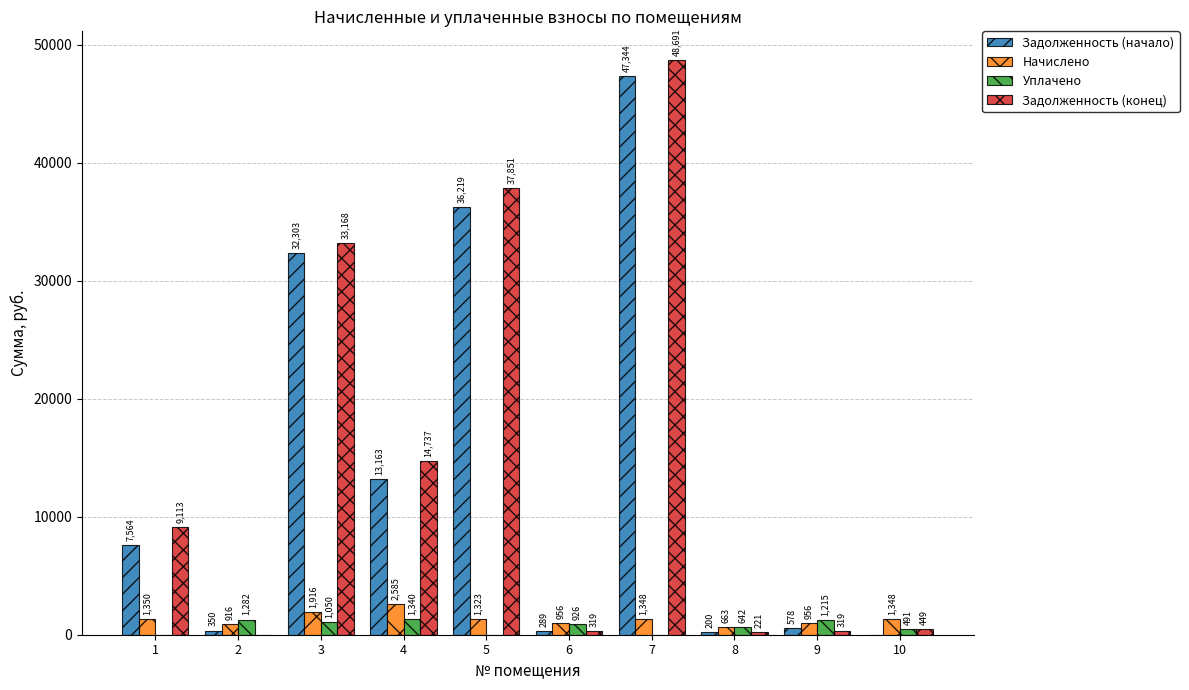

Which series changed the most between 1 and 3?

Задолженность (начало)